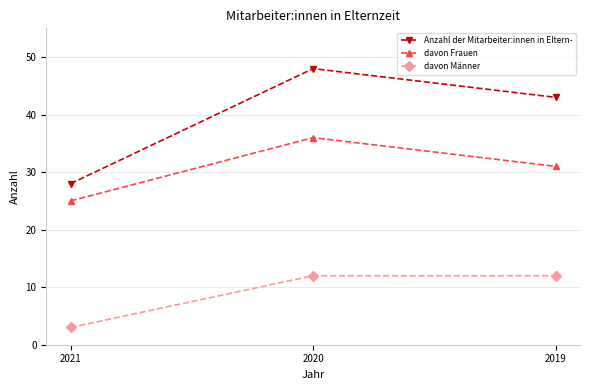

Reading right to left, what are all the values shown in this chart?

Anzahl der Mitarbeiter:innen in Eltern-: 2019=43	2020=48	2021=28
davon Frauen: 2019=31	2020=36	2021=25
davon Männer: 2019=12	2020=12	2021=3